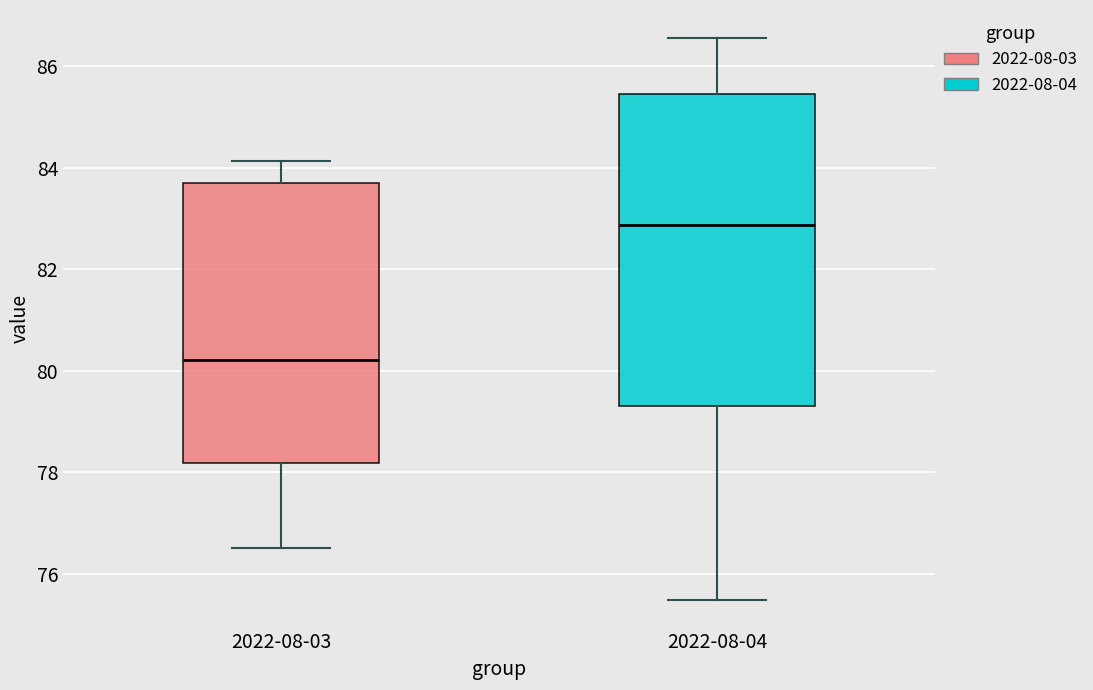

Reading left to right, read every box against the y-axis: the position of its median line, the range the box covers, and the ends of its whiskers. The values are not printed on the chart, so give them approximately, as read against the axis.

2022-08-03: median 80.2, box 78.2 to 83.6, whiskers 76.6 to 84.2
2022-08-04: median 82.8, box 79.4 to 85.4, whiskers 75.6 to 86.6